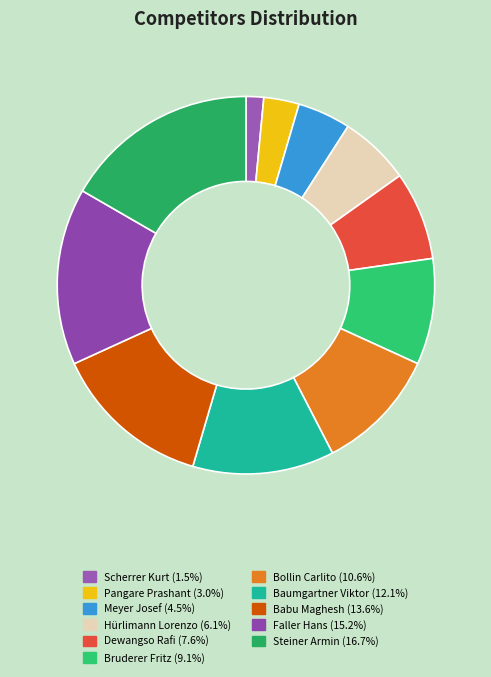

Is the sum of Baumgartner Viktor and Dewangso Rafi greater than half?

No